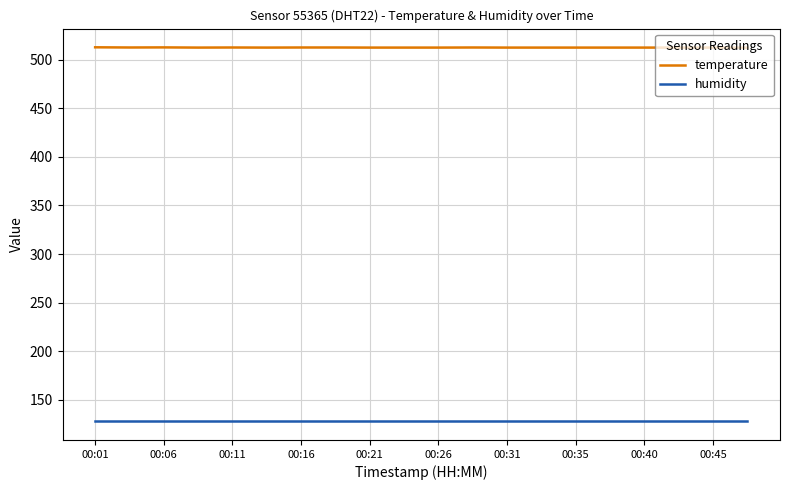

What is the highest value of the temperature series?

512.6